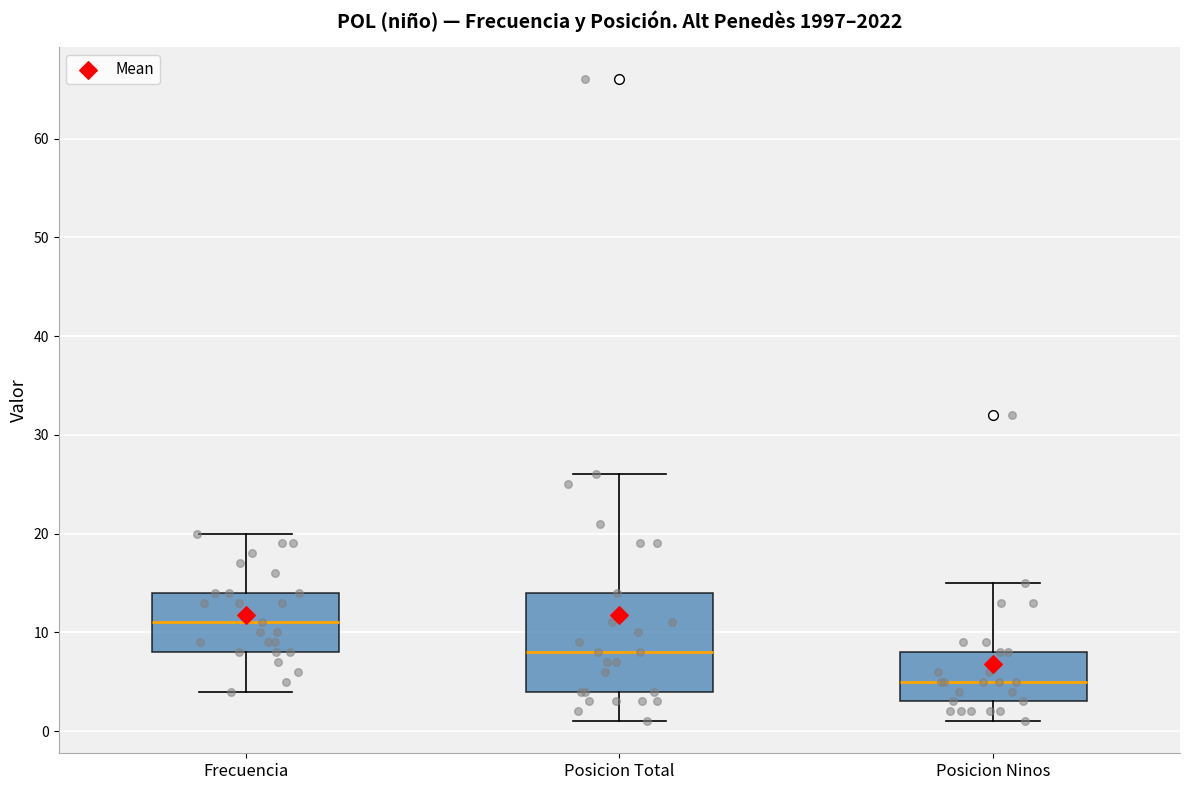

Which box is the tallest, from its lower edge to its upper edge?

Posicion Total